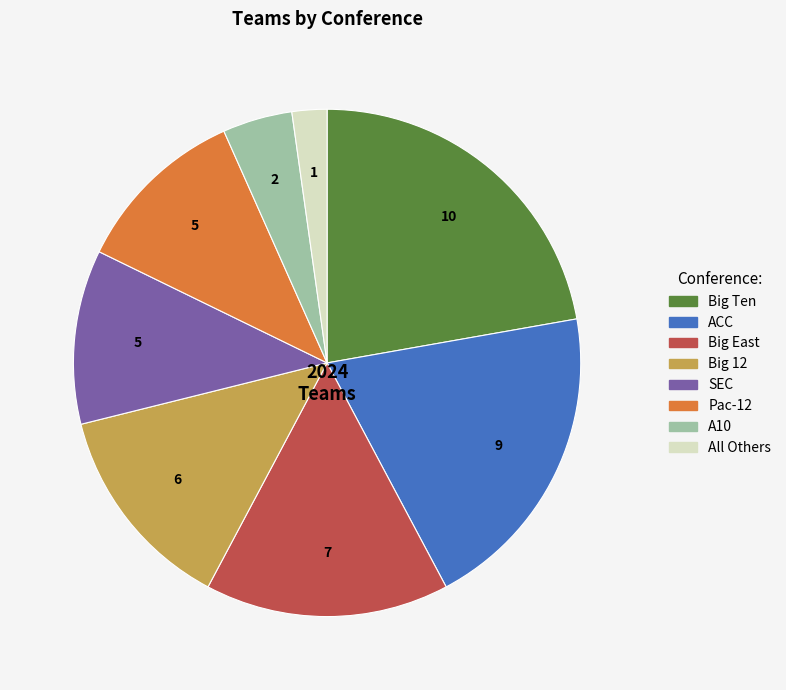

True or false: Big East accounts for 29% of the total.

False